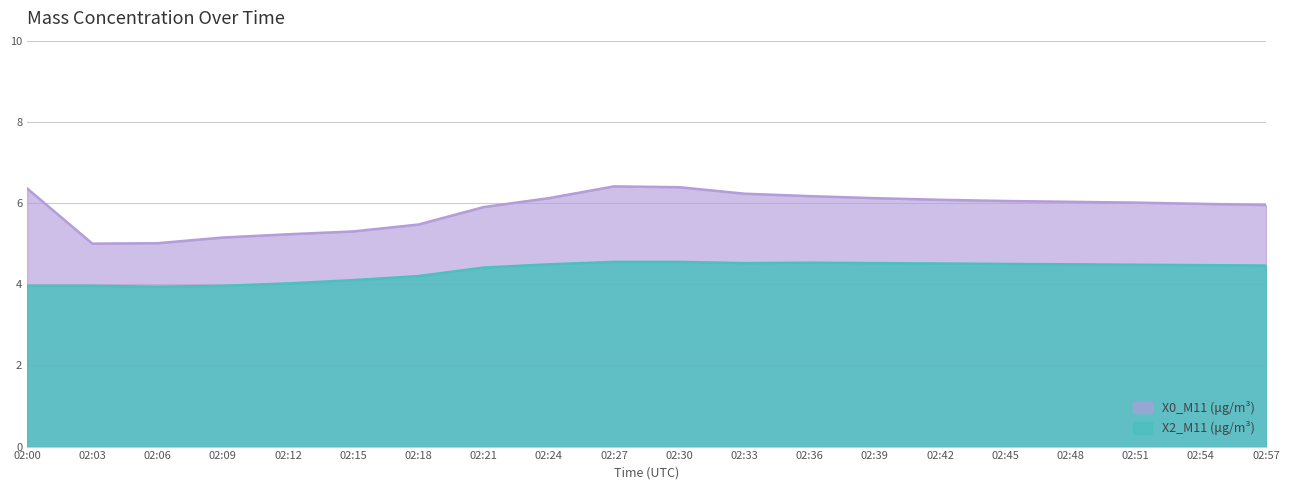

True or false: X0_M11 (μg/m³) and X2_M11 (μg/m³) cross at least once.

False